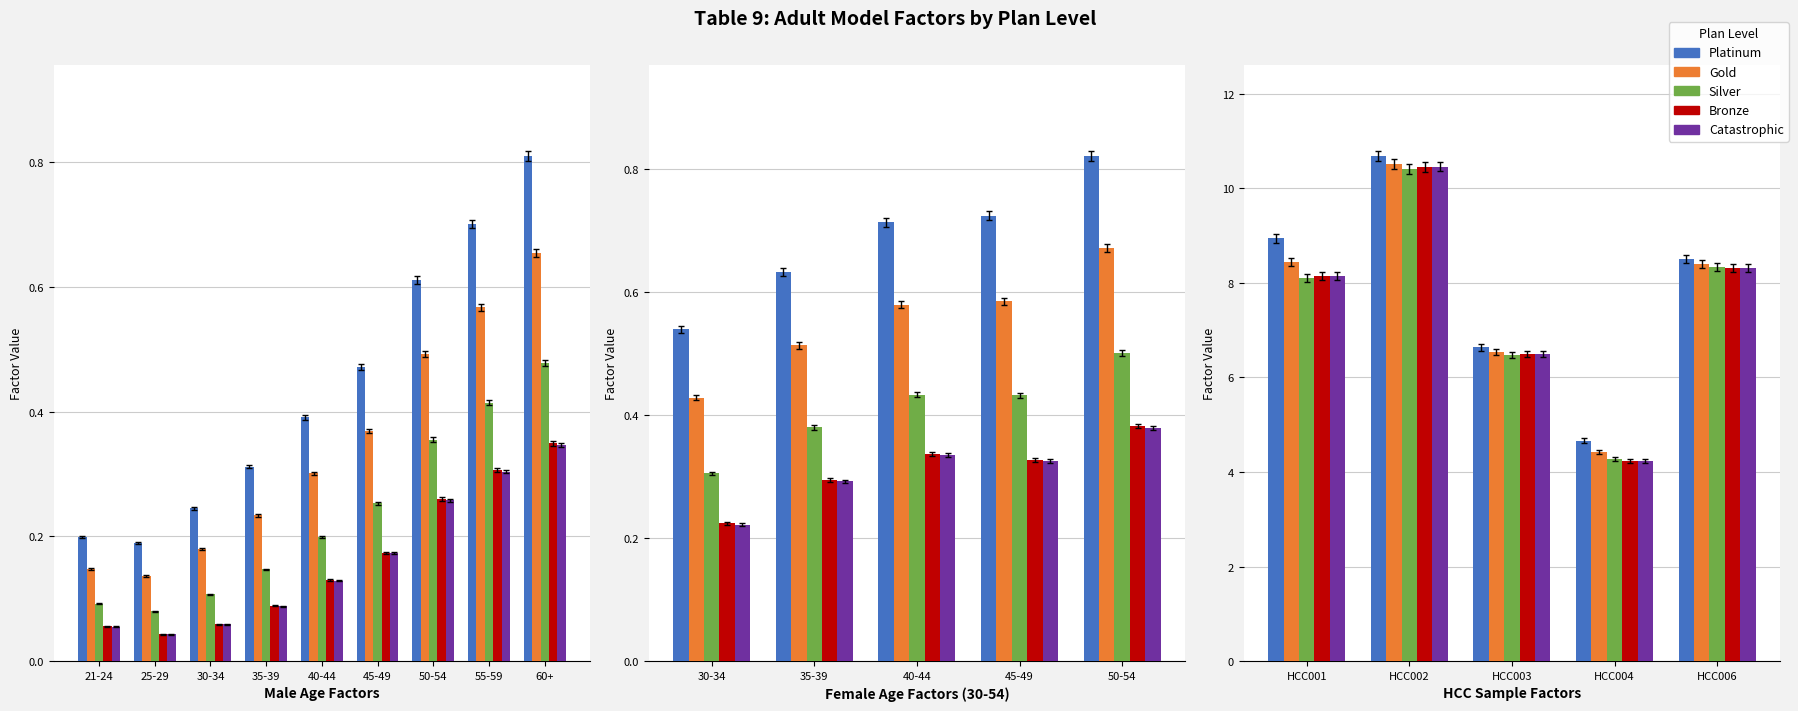

At how many categories does at least one series exceed 7?

3